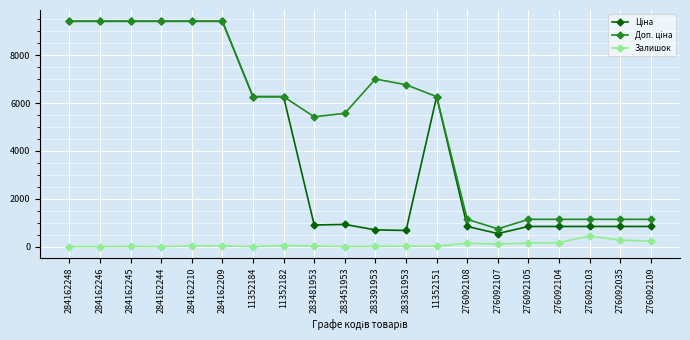

What is the total value across all series at 276092103?

2430.8